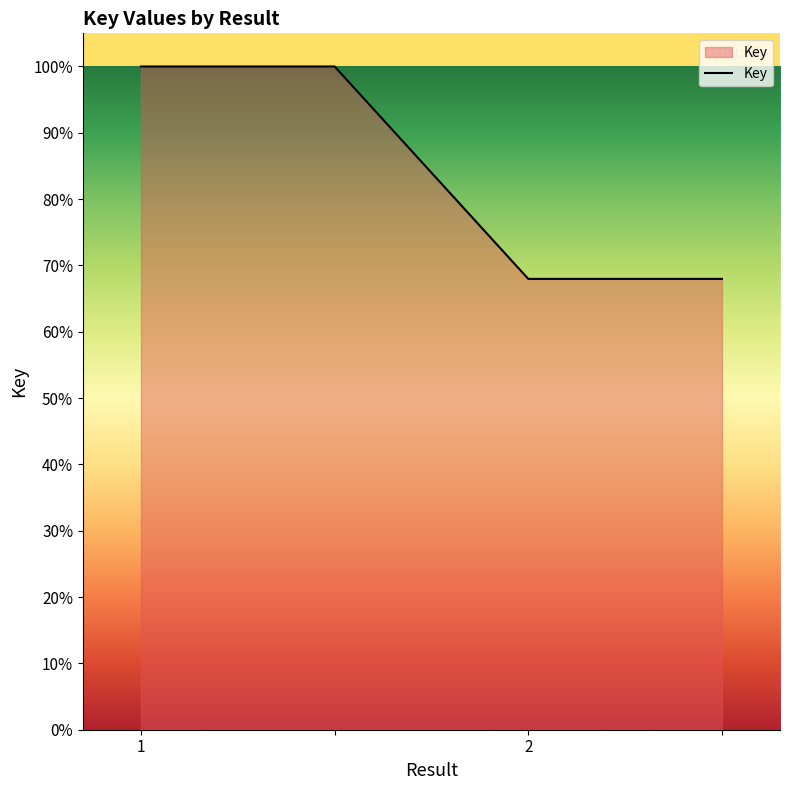

What is the difference between the maximum and minimum values?

32.0